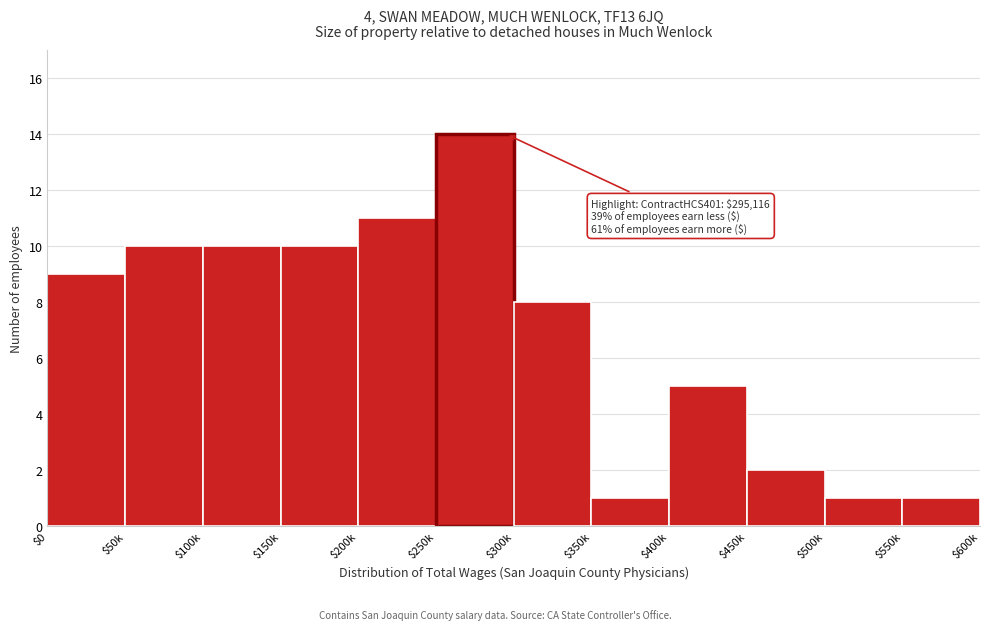

Reading left to right, transcribe all the data shown in this chart.

9	10	10	10	11	14	8	1	5	2	1	1